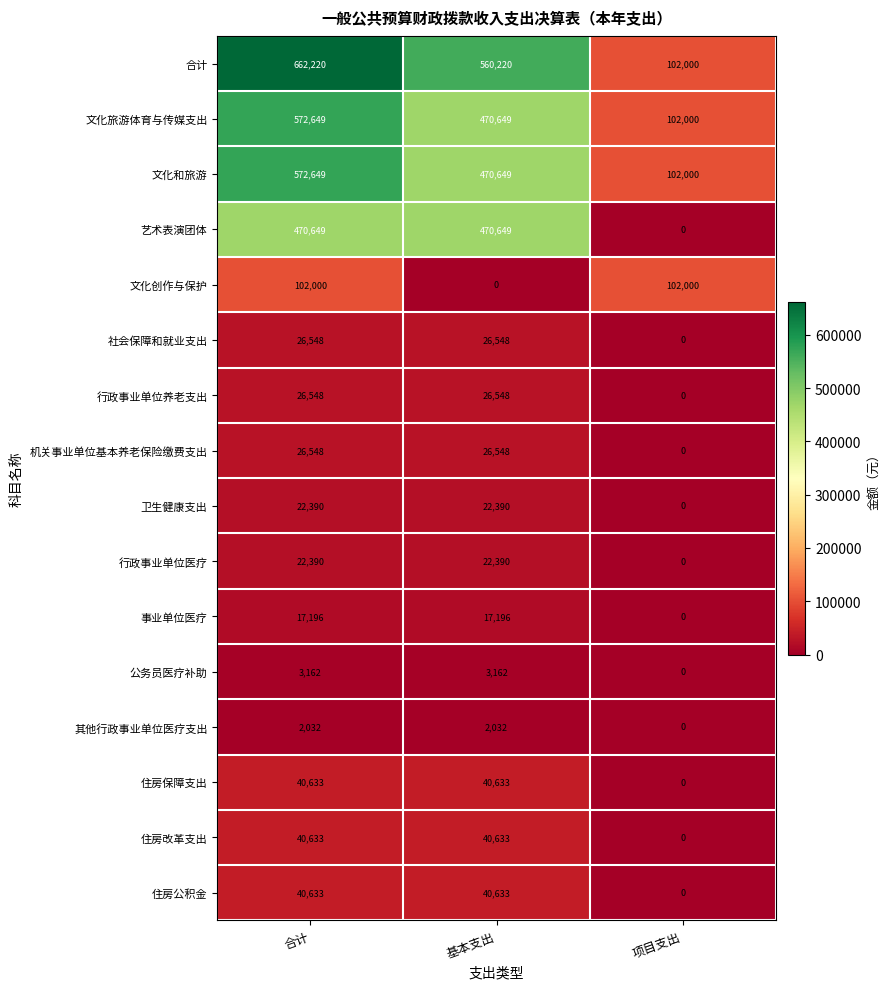

At which category does the chart reach its peak across all series?

合计